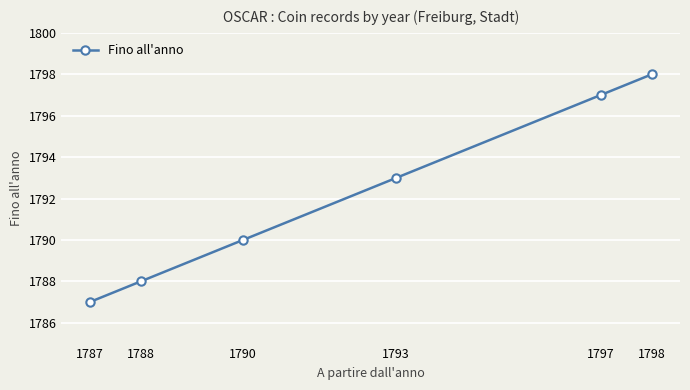

What is the sum of all values?

10753